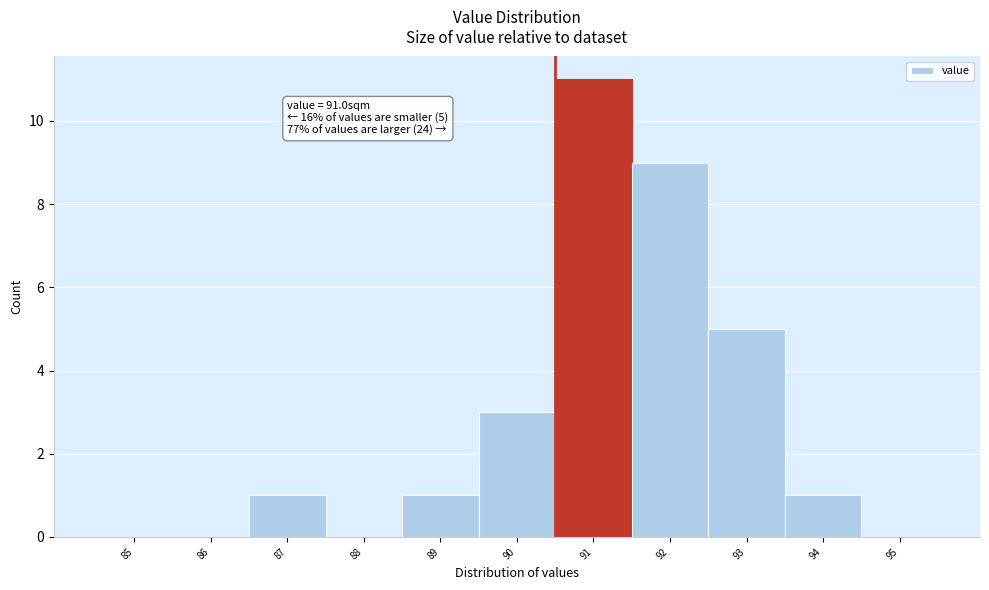

Reading left to right, transcribe all the data shown in this chart.

85=0	86=0	87=1	88=0	89=1	90=3	91=11	92=9	93=5	94=1	95=0